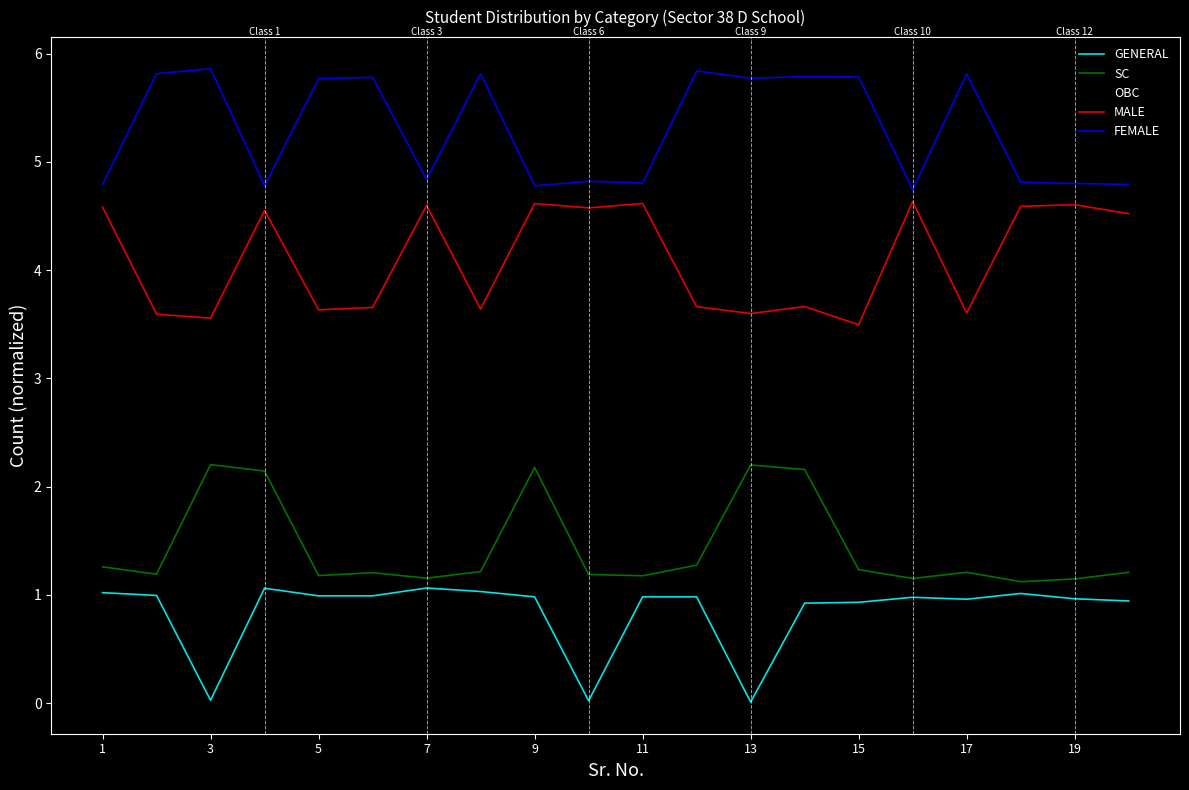

What is the maximum value shown in the chart?

5.9